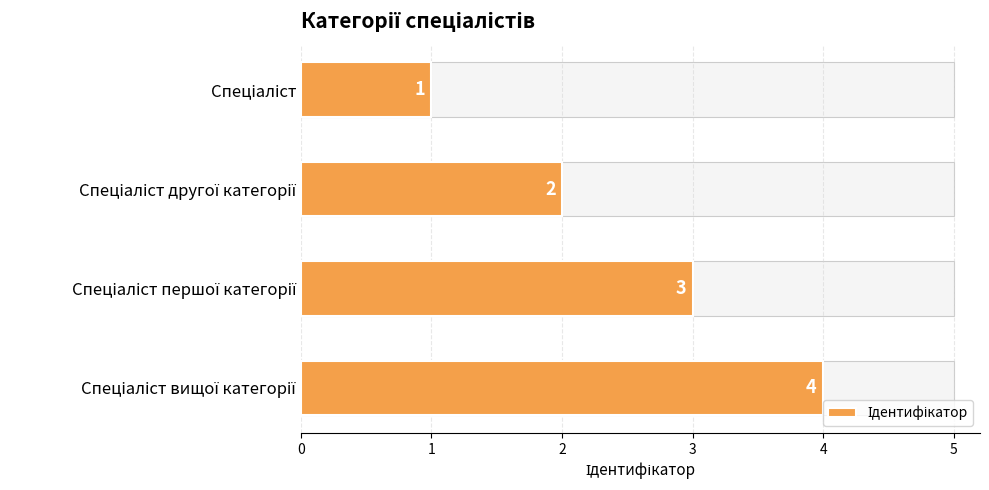

How many data points does each series have?

4